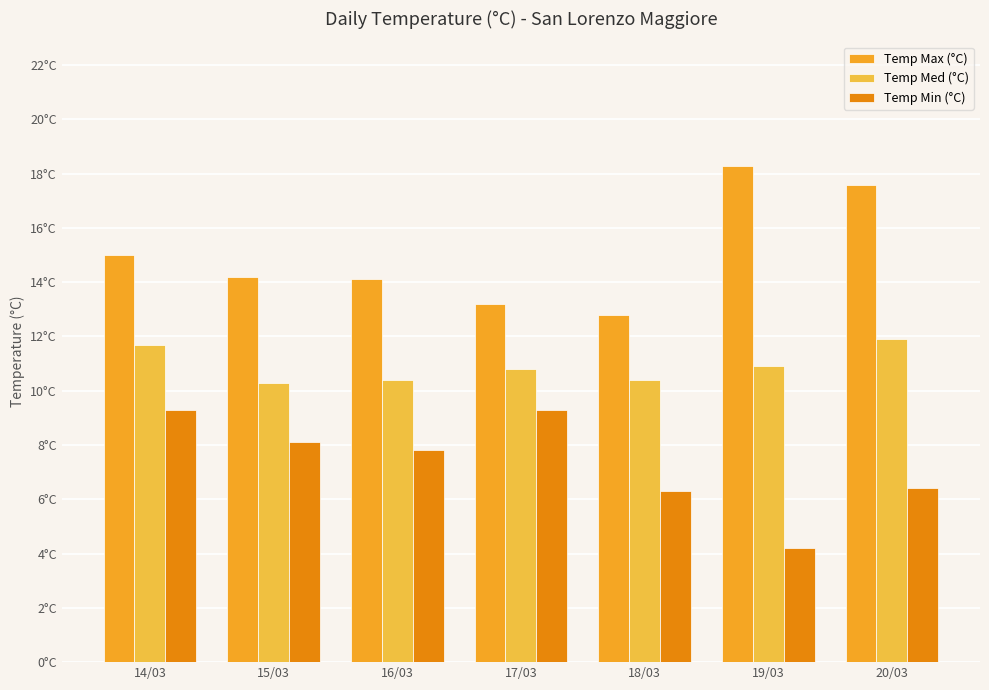

What position from the right is 16/03?

5